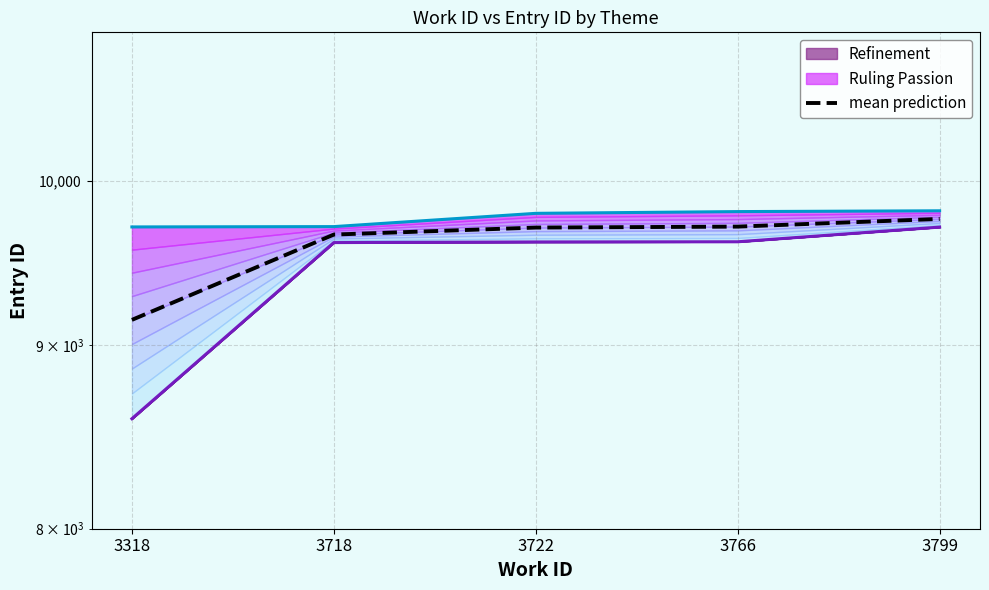

Where is the data nearest to the value 9453?

3718